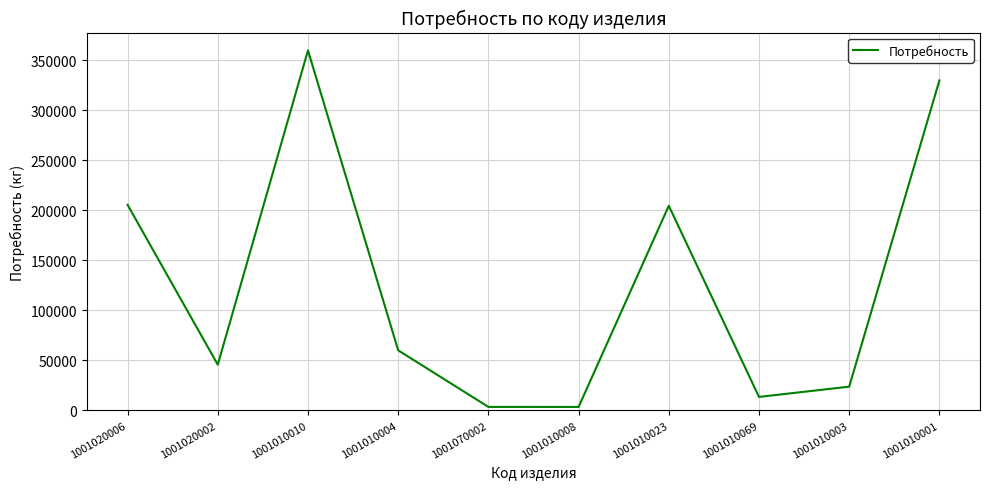

What is the sum of all values?

1249606